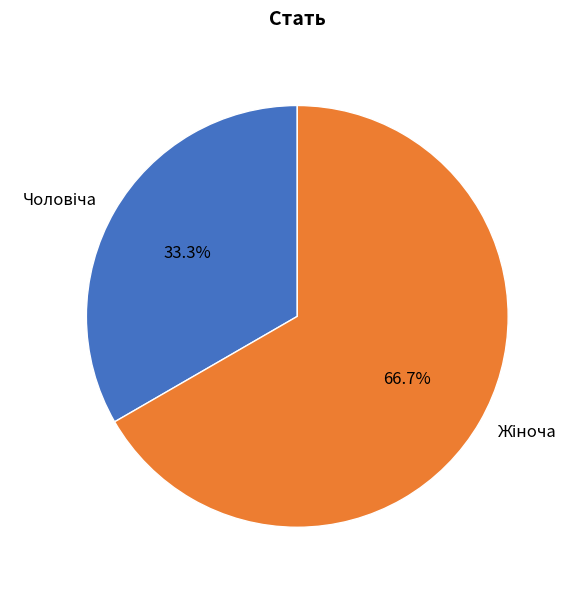

Is there any slice that represents more than half of the pie?

Yes